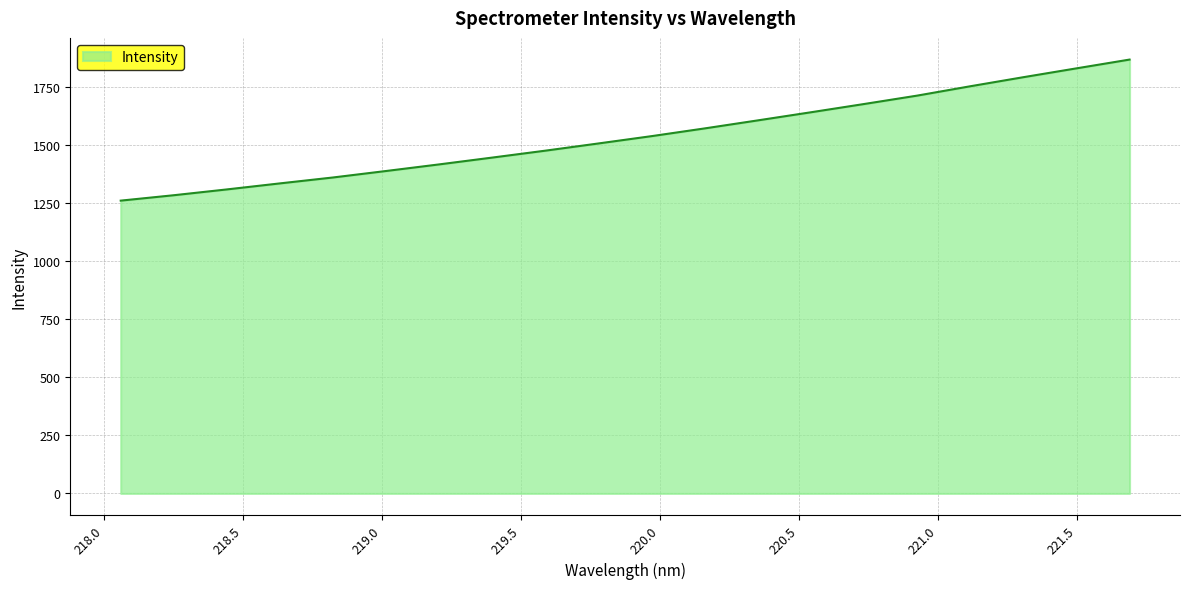

What is the maximum value shown in the chart?

1868.6